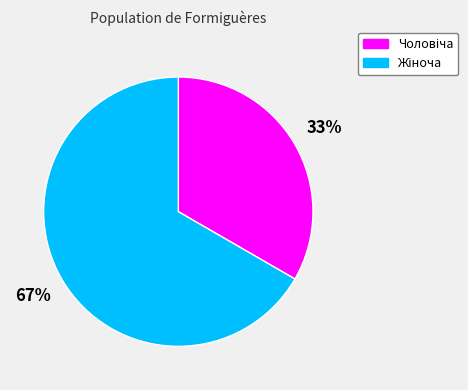

To the nearest percent, what is the average slice percentage?

50%